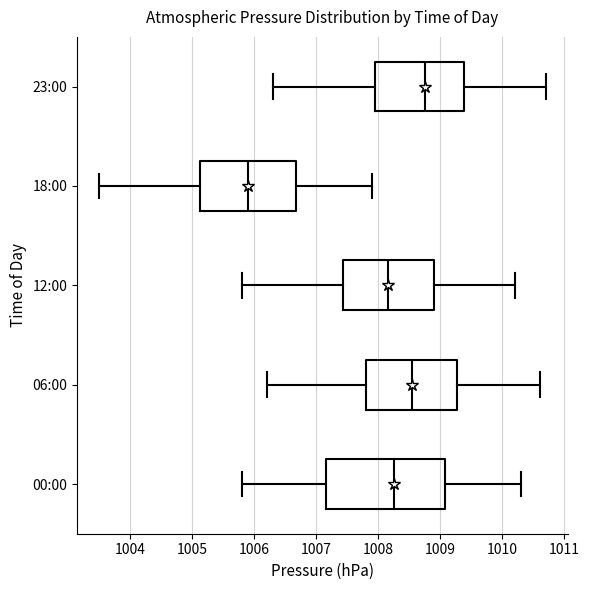

Where does the median line of the box for 18:00 sit on the x-axis? The values are not printed on the chart, so give them approximately, as read against the axis.

1005.9